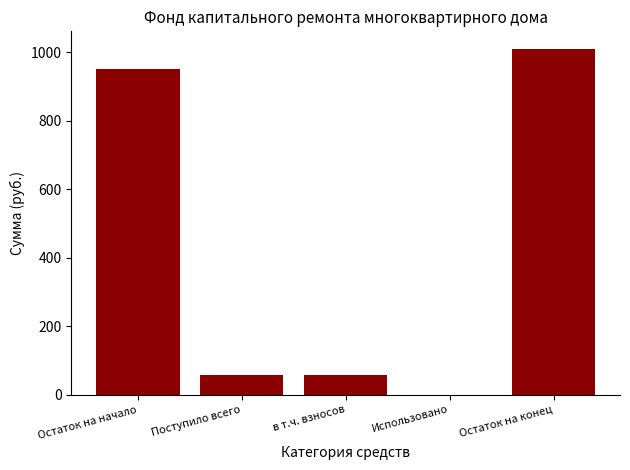

How many values are above zero?

4